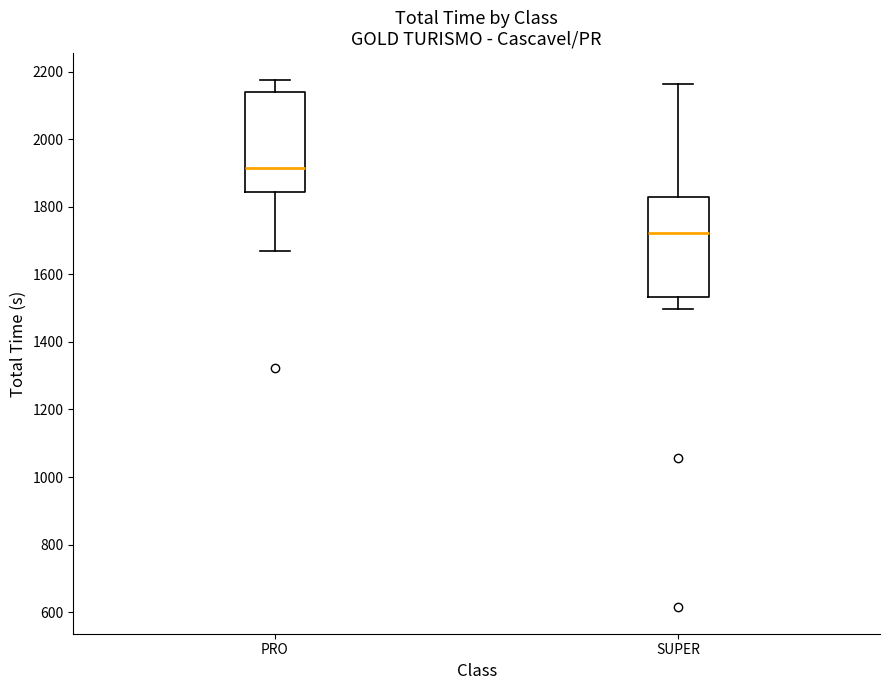

Reading left to right, transcribe this box plot: for each box, give where its median line is, the range the box spans, and where its two whiskers end, as read against the y-axis. The values are not printed on the chart, so give them approximately, as read against the axis.

PRO: median 1920, box 1840 to 2140, whiskers 1660 to 2180
SUPER: median 1720, box 1540 to 1820, whiskers 1500 to 2160